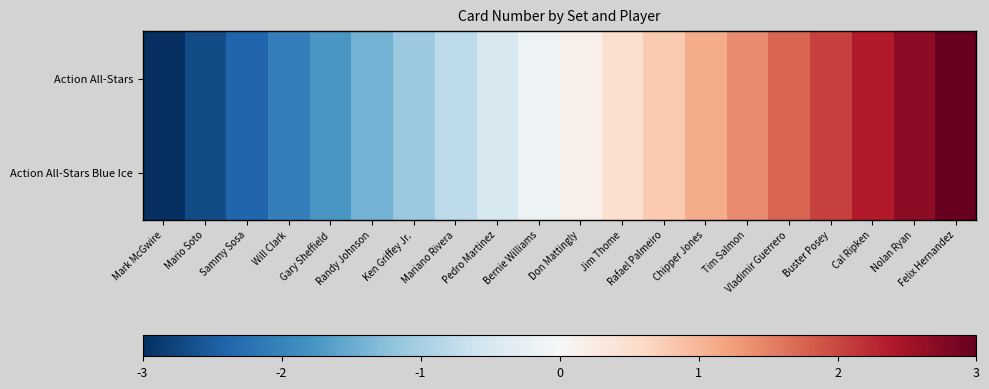

What is the maximum value shown in the chart?

3.0